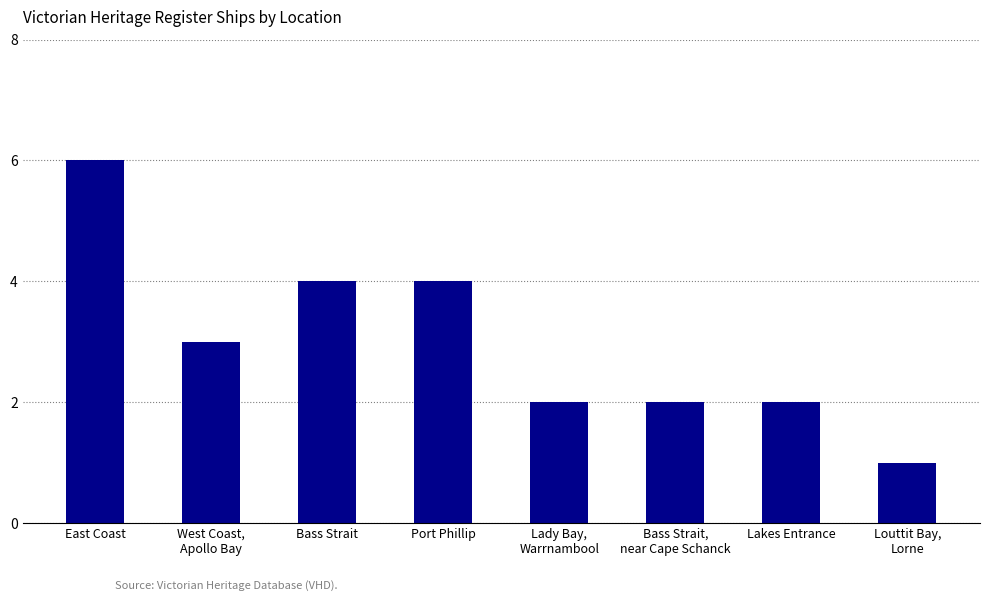

What is the value of the 4th bar from the left?

4